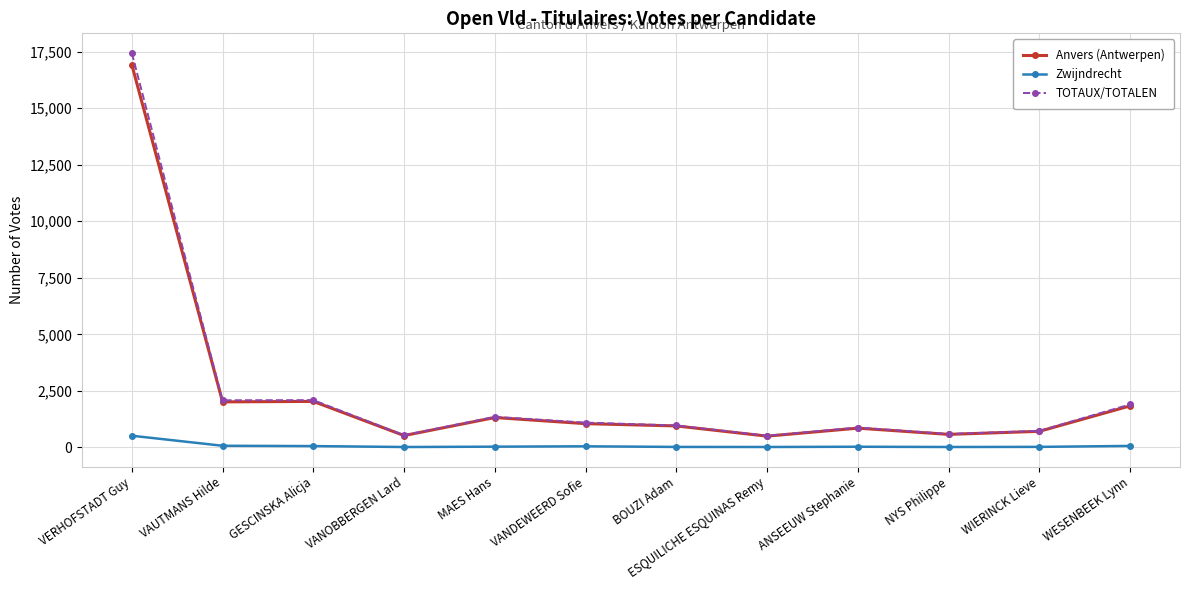

What is the maximum value for Anvers (Antwerpen)?

16925